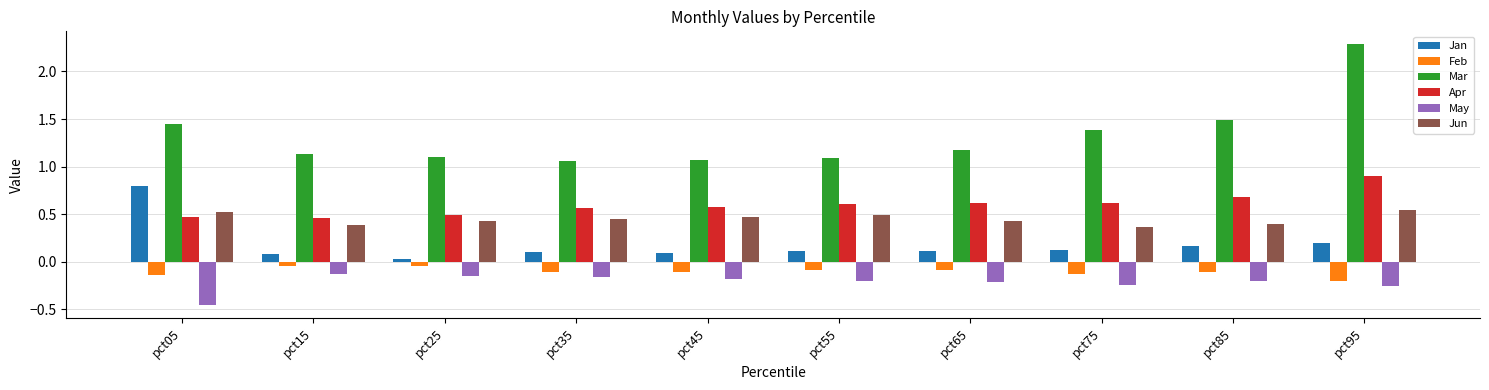

What is the difference between the maximum and second lowest values in the Feb series?

0.1